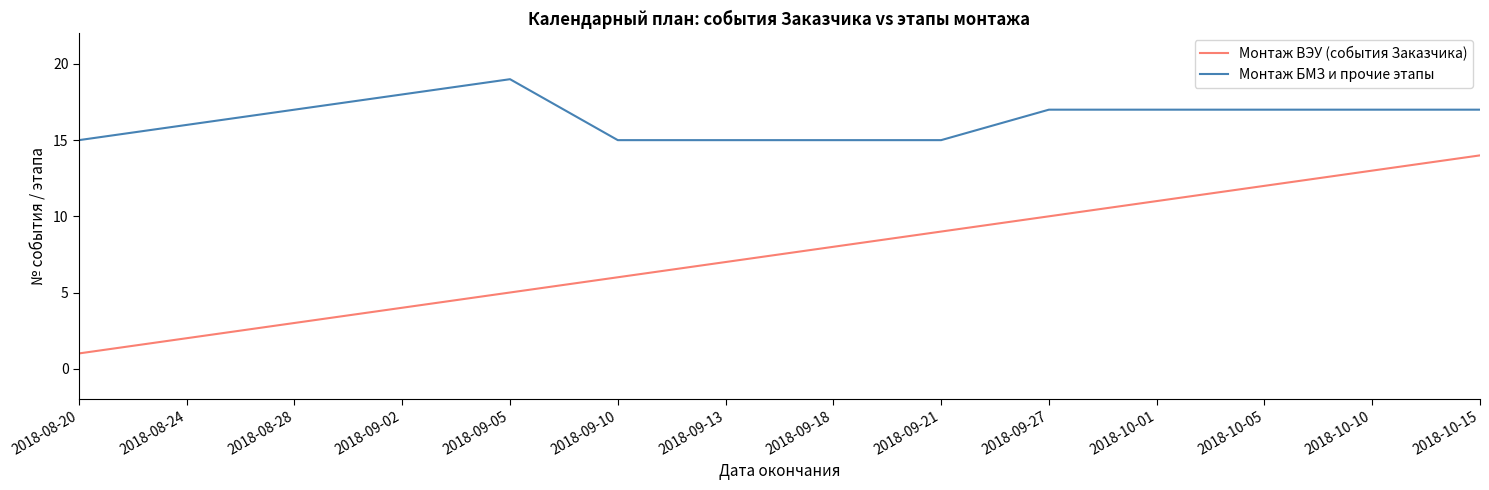

Reading right to left, transcribe all the data shown in this chart.

Монтаж ВЭУ (события Заказчика): 2018-10-15=14	2018-10-10=13	2018-10-05=12	2018-10-01=11	2018-09-27=10	2018-09-21=9	2018-09-18=8	2018-09-13=7	2018-09-10=6	2018-09-05=5	2018-09-02=4	2018-08-28=3	2018-08-24=2	2018-08-20=1
Монтаж БМЗ и прочие этапы: 2018-10-15=17	2018-10-10=17	2018-10-05=17	2018-10-01=17	2018-09-27=17	2018-09-21=15	2018-09-18=15	2018-09-13=15	2018-09-10=15	2018-09-05=19	2018-09-02=18	2018-08-28=17	2018-08-24=16	2018-08-20=15